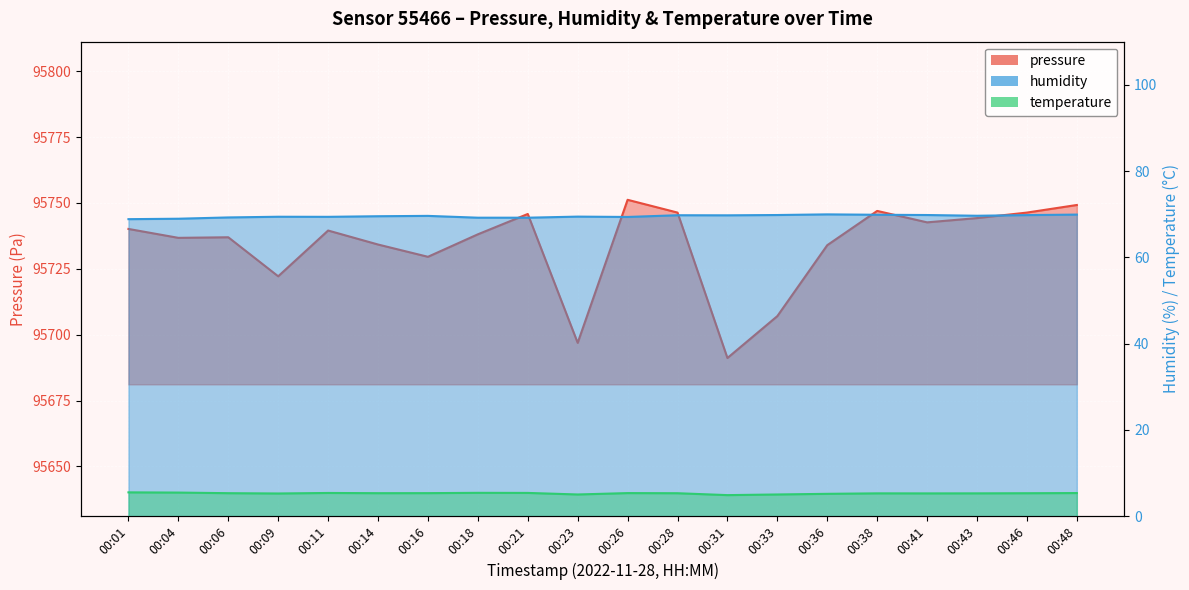

What is the average value of the humidity series?

69.5